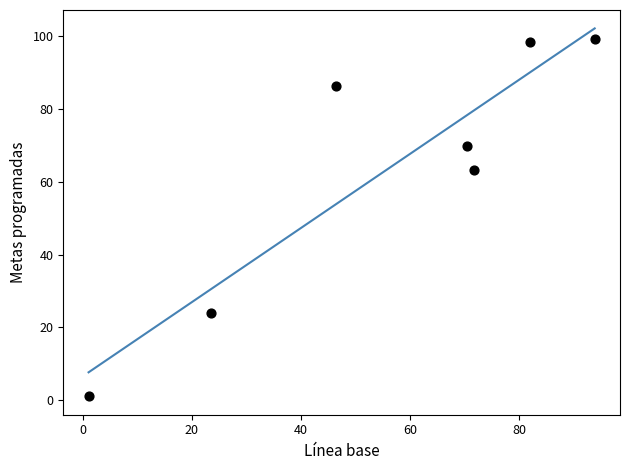

What is the average Y value?

63.2